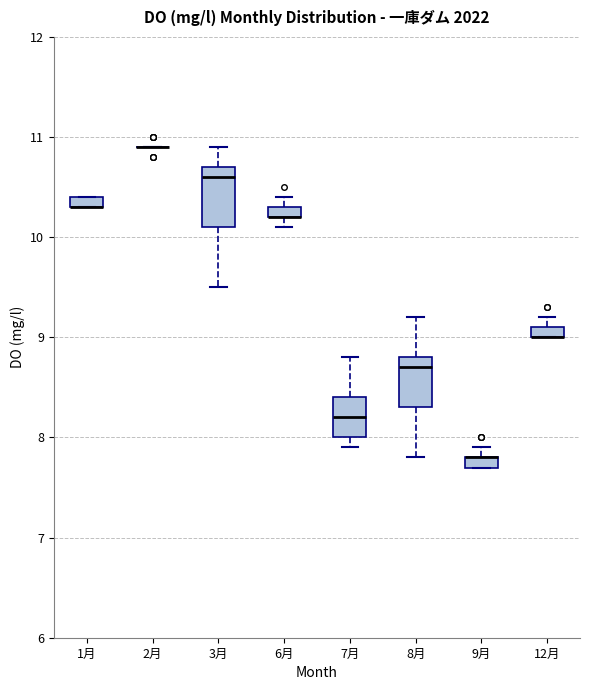

Where is the lower edge of the box for 8月 on the y-axis? The values are not printed on the chart, so give them approximately, as read against the axis.

8.3